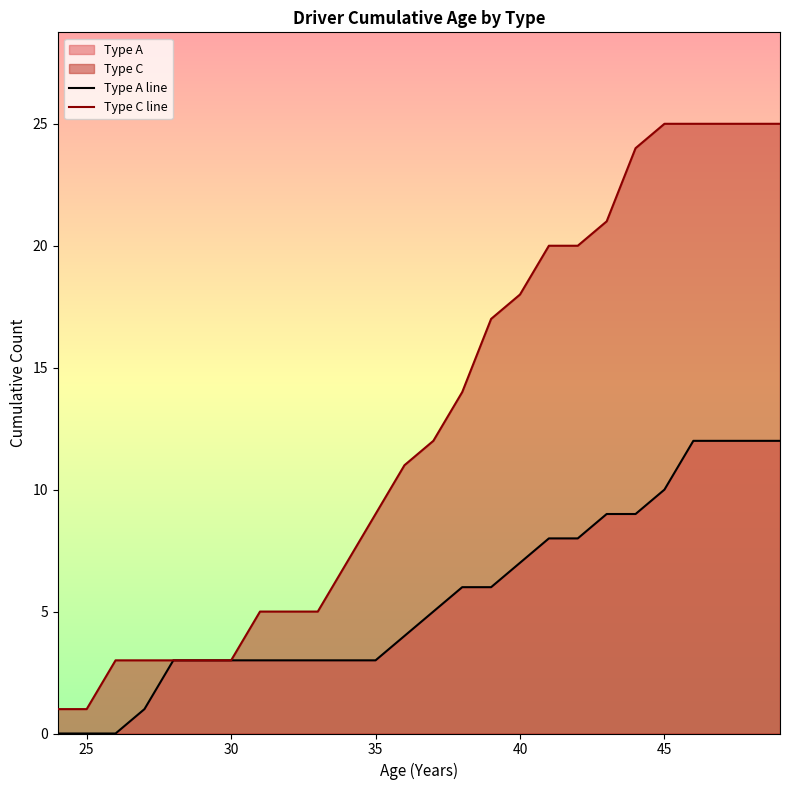

What is the value of the Type C line point at the 11th from the left?

7